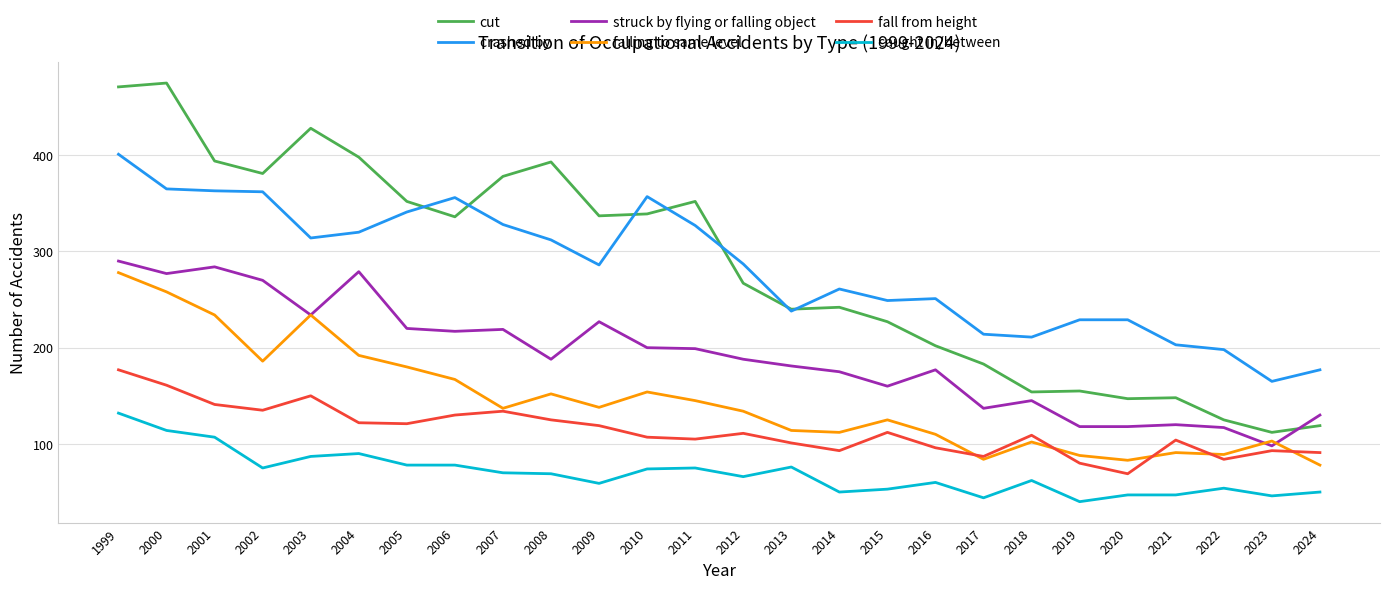

Which series changed the most between 2012 and 2021?

cut